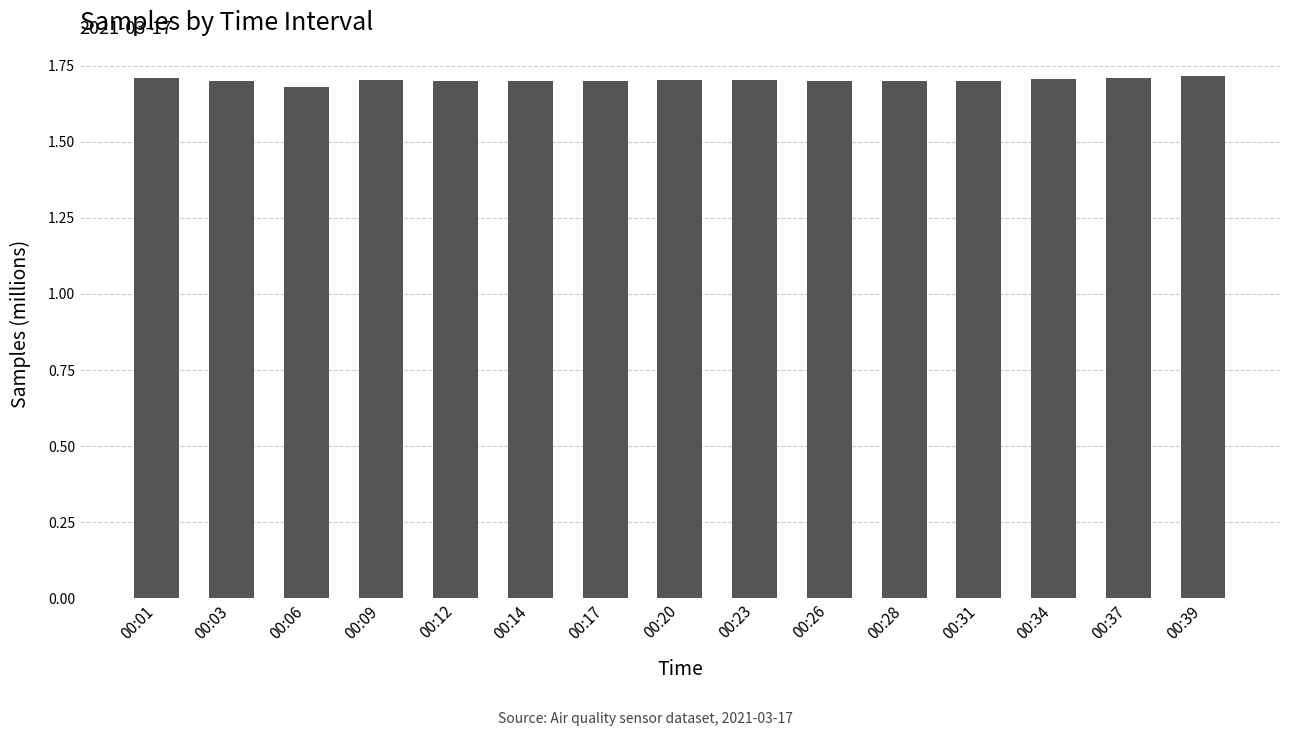

Count the values in the range 1 to 2.

15